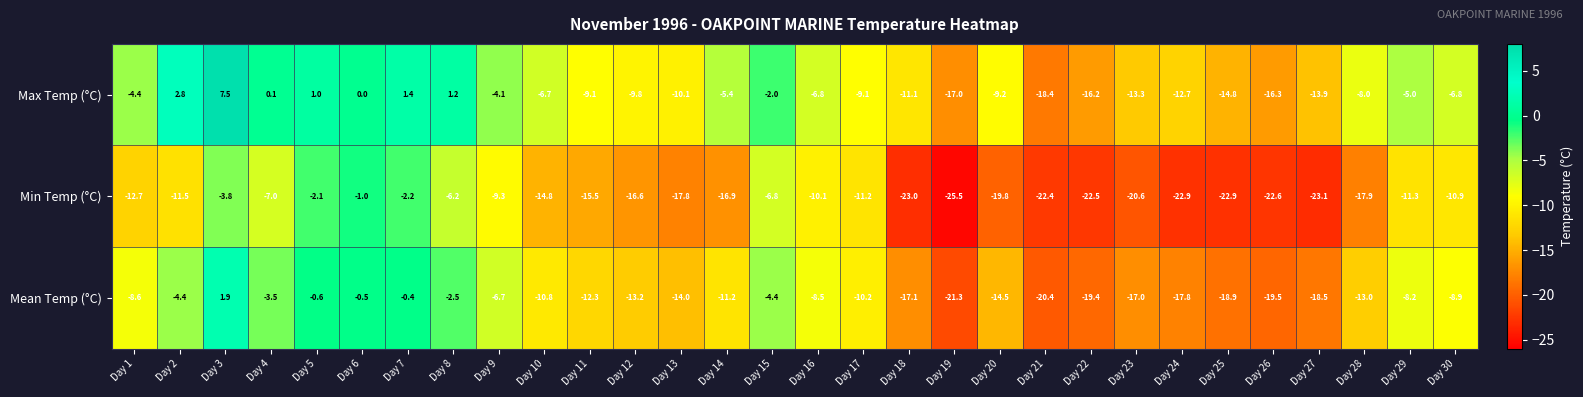

What is the approximate value of Min Temp (°C) at Day 6?

-1.0